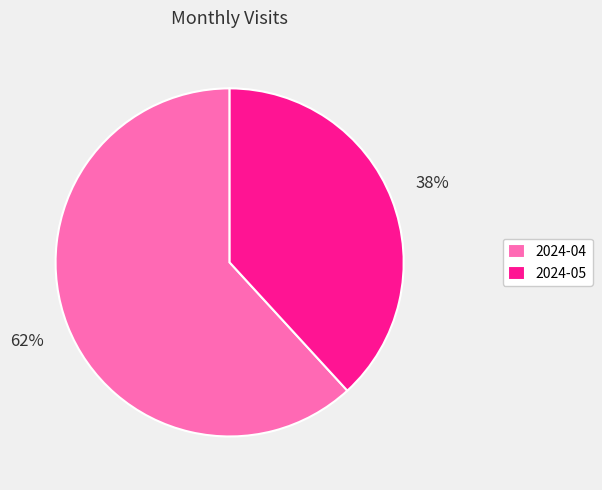

True or false: 2024-05 accounts for 38% of the total.

True